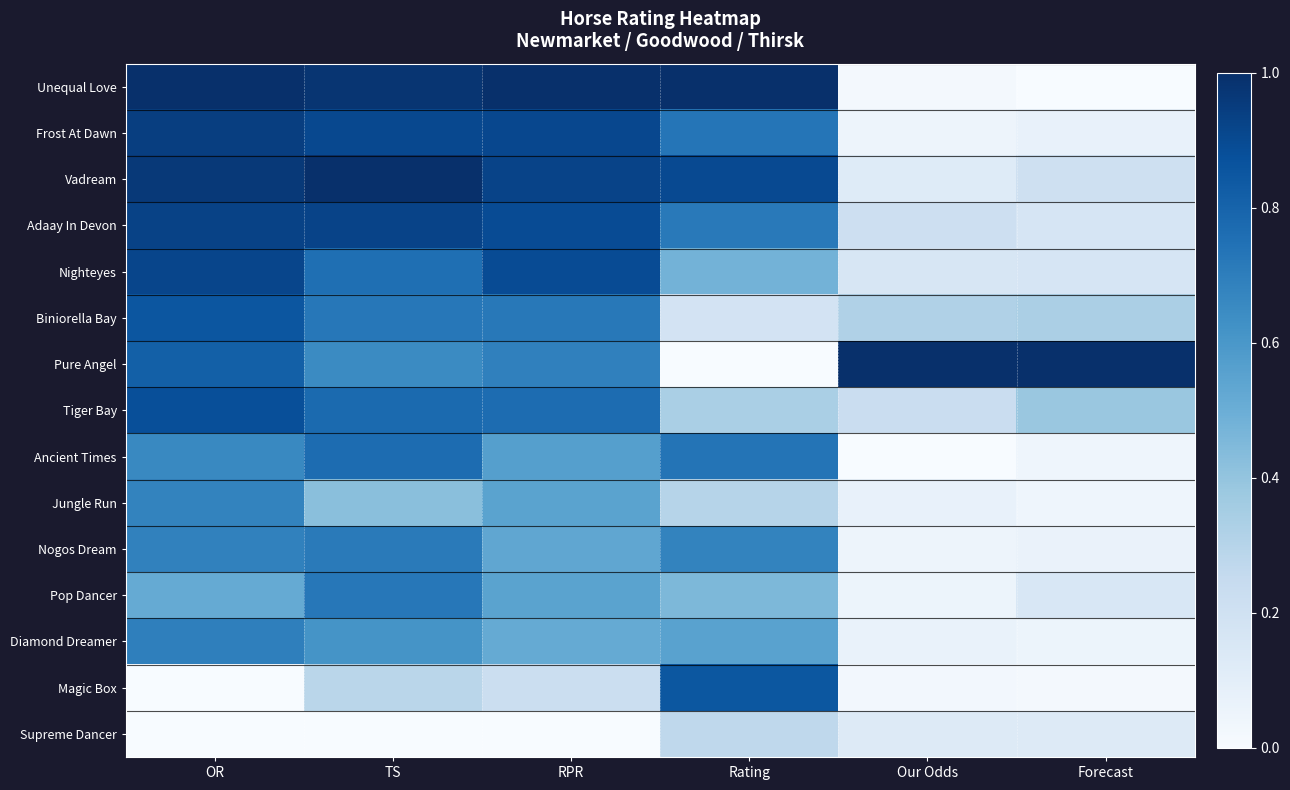

What is the maximum value shown in the chart?

1.0